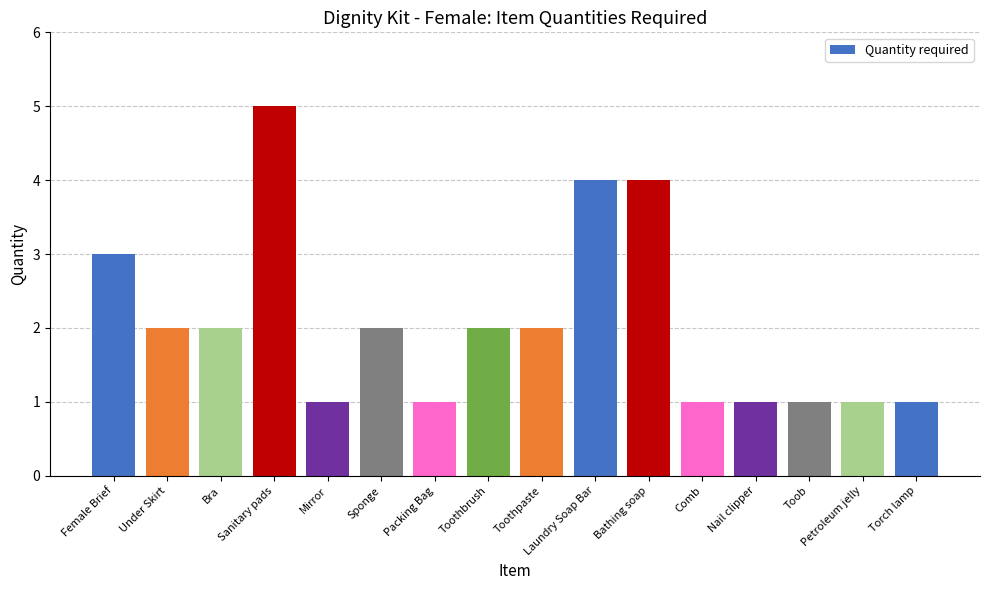

What is the change in value from Toothbrush to Bathing soap?

+2